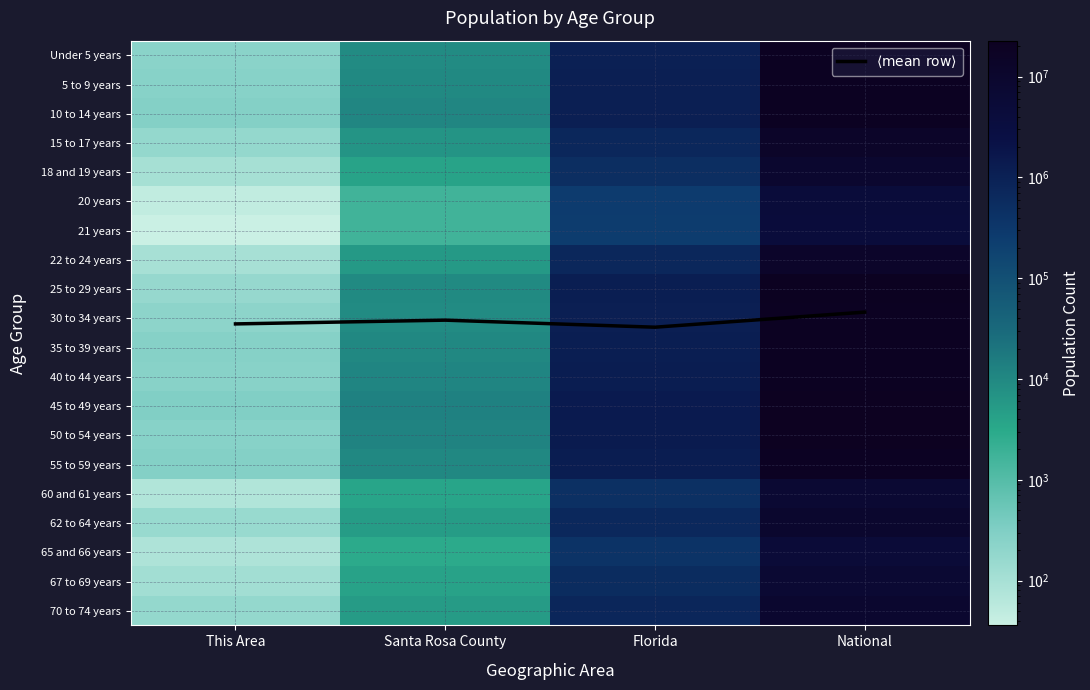

What is the total value across all series at National?

290190991.8